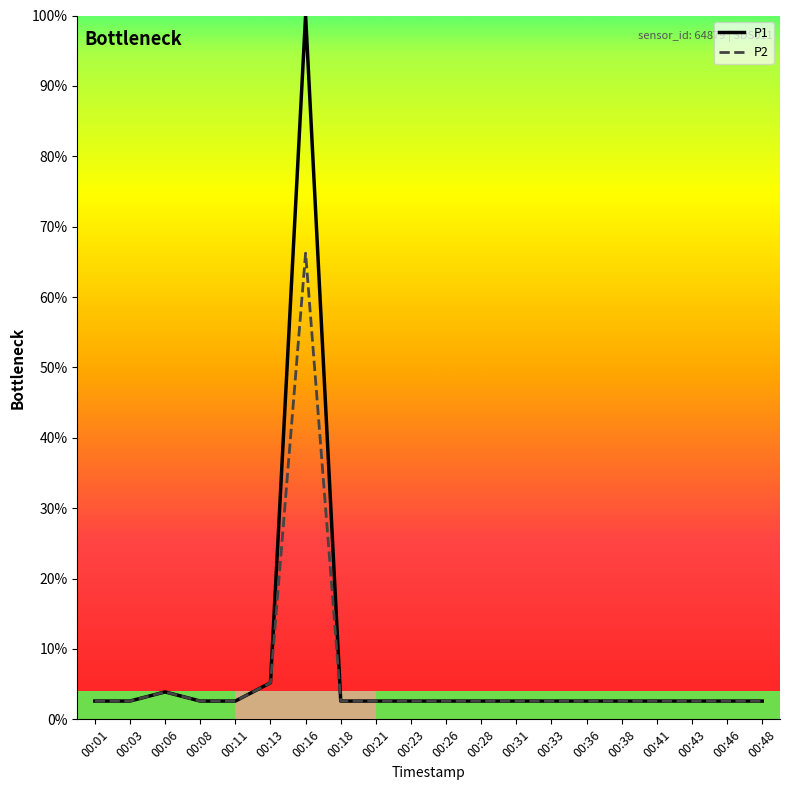

Count the number of categories in the chart.

20